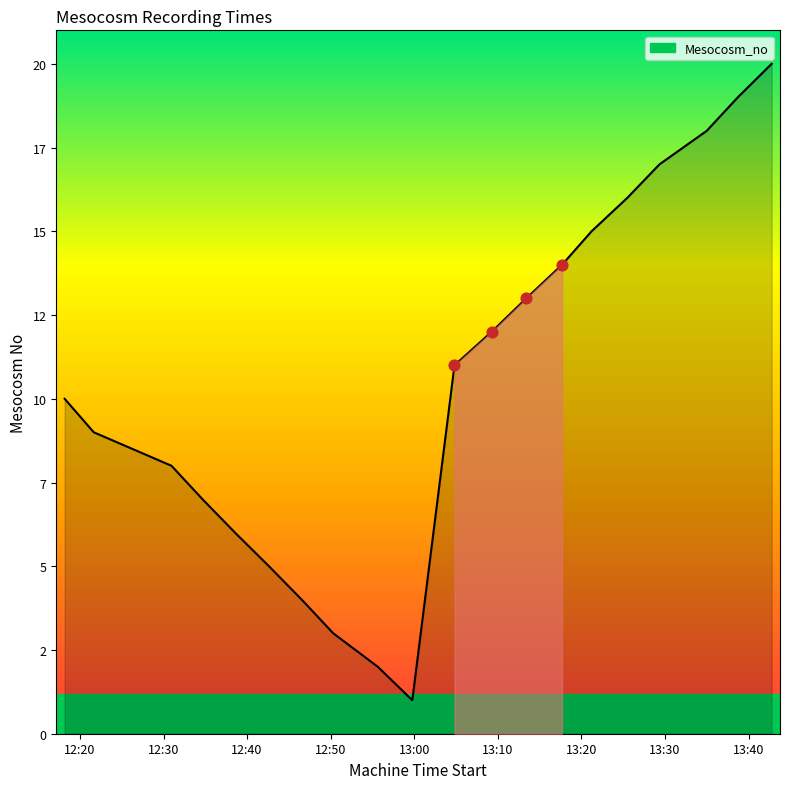

Is this an area chart (filled region under the line)?

Yes